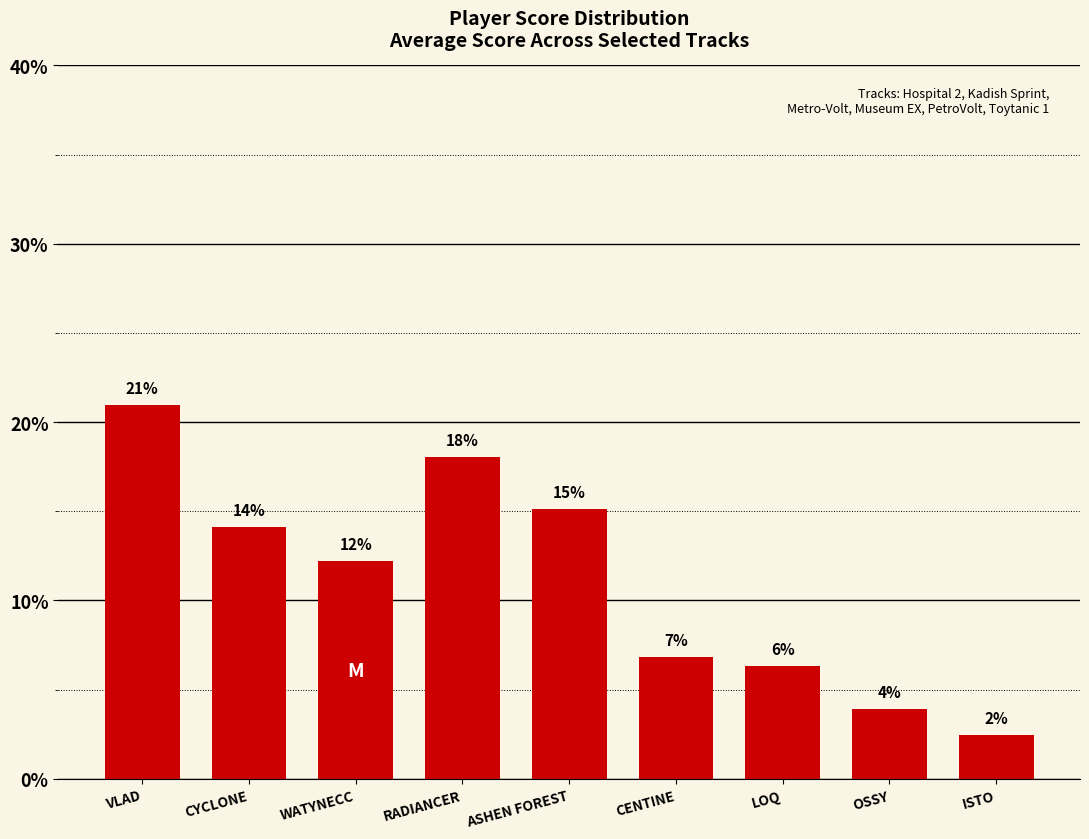

What is the value of the 8th bar from the left?

3.9